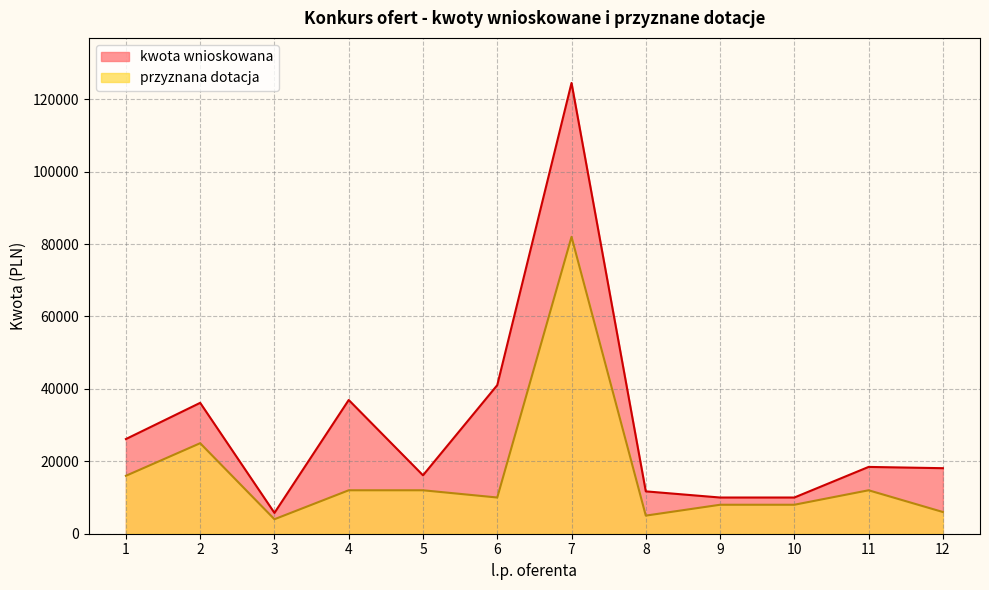

Is the value of kwota wnioskowana at 9 greater than the value of przyznana dotacja at 10?

Yes